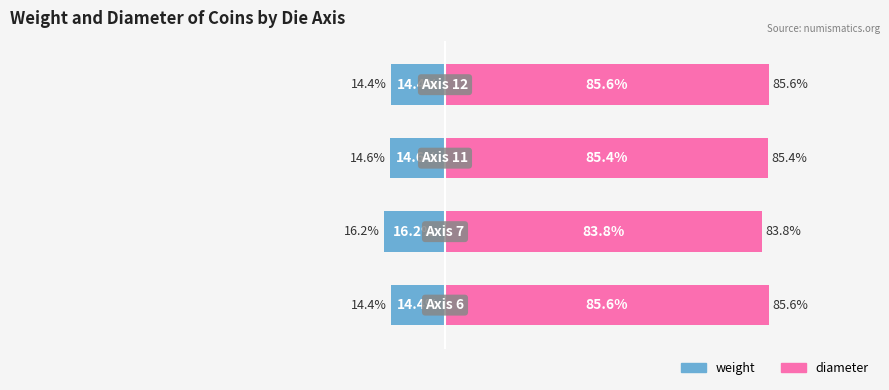

True or false: weight has a value of -22.3 at 3.

False